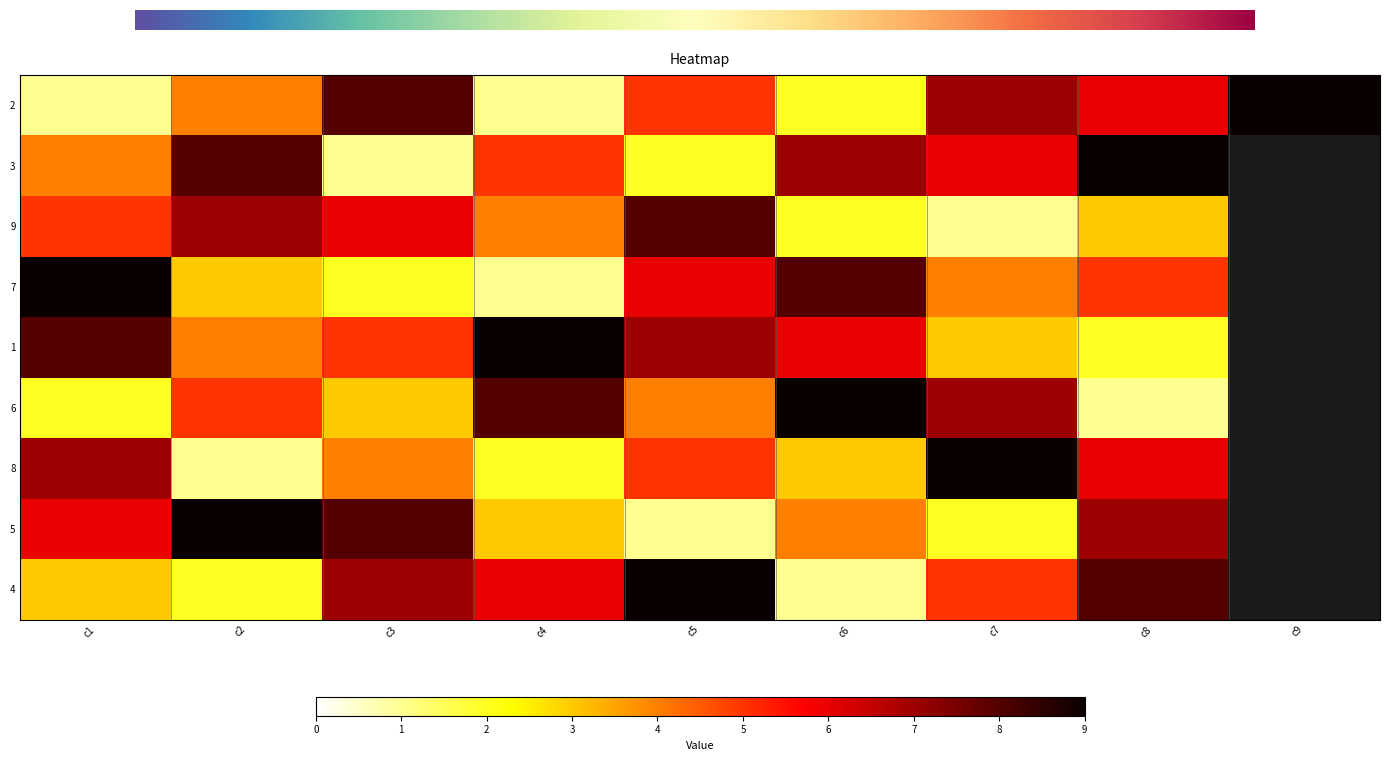

Reading right to left, transcribe all the data shown in this chart.

2: 8=9	7=6	6=7	5=2	4=5	3=1	2=8	1=4	0=1
3: 8=0	7=9	6=6	5=7	4=2	3=5	2=1	1=8	0=4
9: 8=0	7=3	6=1	5=2	4=8	3=4	2=6	1=7	0=5
7: 8=0	7=5	6=4	5=8	4=6	3=1	2=2	1=3	0=9
1: 8=0	7=2	6=3	5=6	4=7	3=9	2=5	1=4	0=8
6: 8=0	7=1	6=7	5=9	4=4	3=8	2=3	1=5	0=2
8: 8=0	7=6	6=9	5=3	4=5	3=2	2=4	1=1	0=7
5: 8=0	7=7	6=2	5=4	4=1	3=3	2=8	1=9	0=6
4: 8=0	7=8	6=5	5=1	4=9	3=6	2=7	1=2	0=3